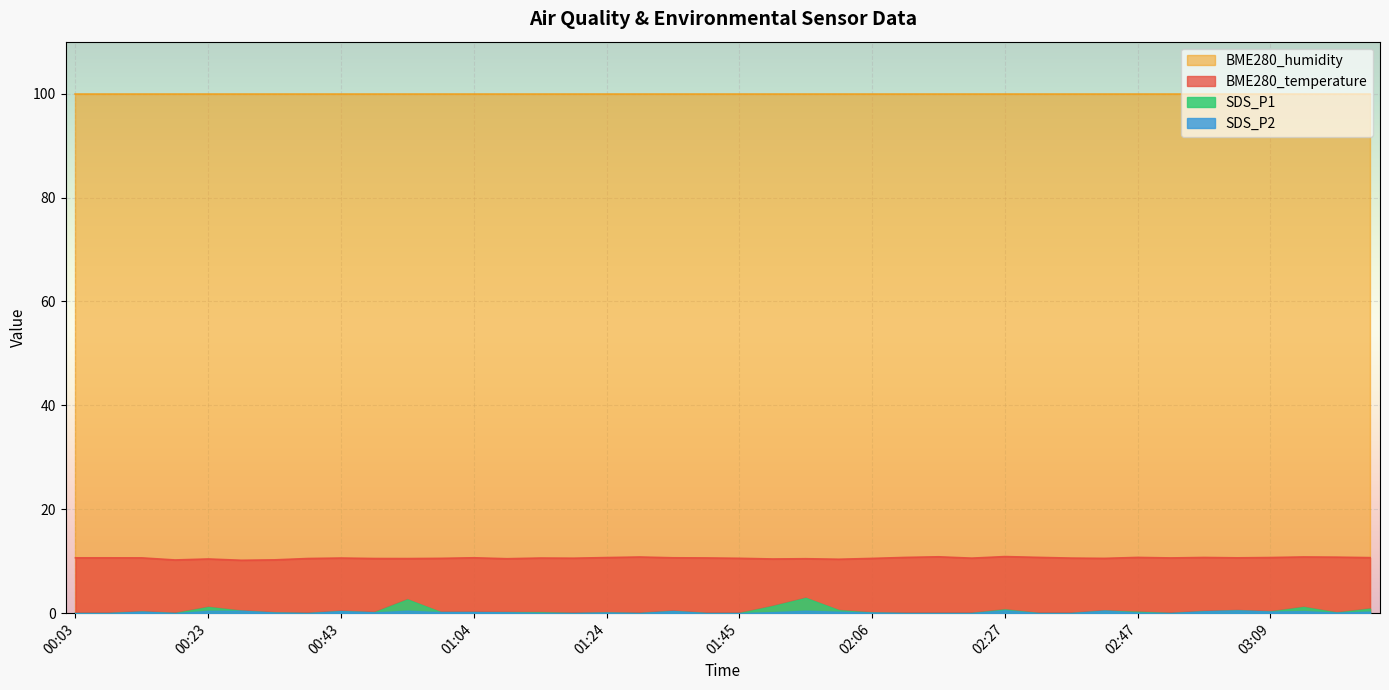

Which series has the largest total across all categories?

BME280_humidity